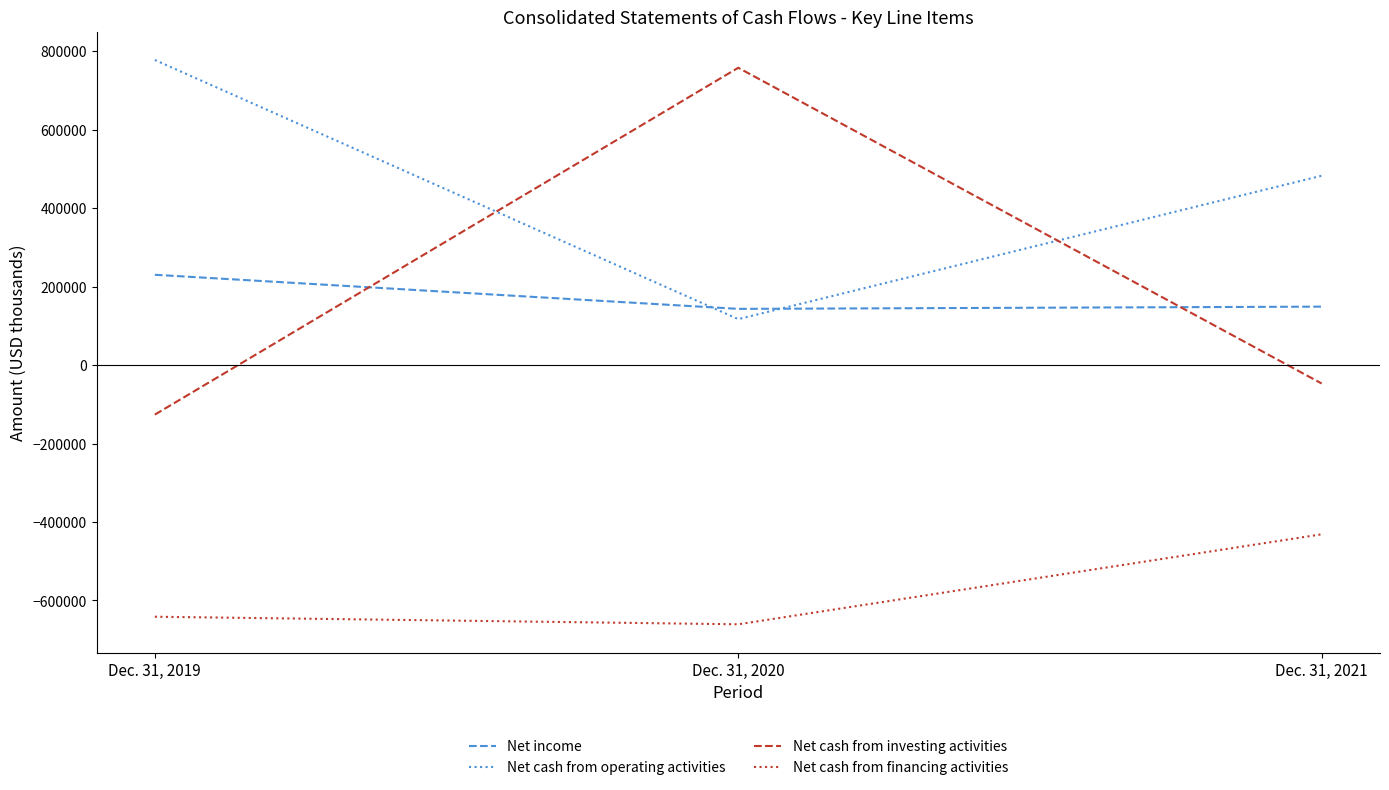

Does the chart have visible grid lines?

No